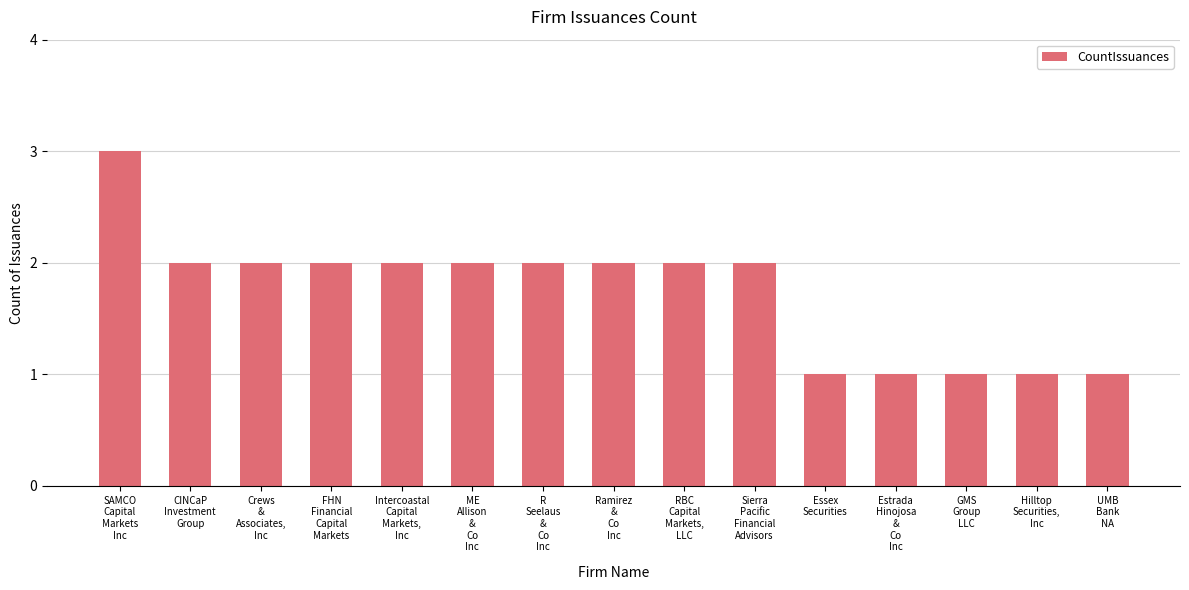

The value at Intercoastal
Capital
Markets,
Inc is 2. True or false?

True